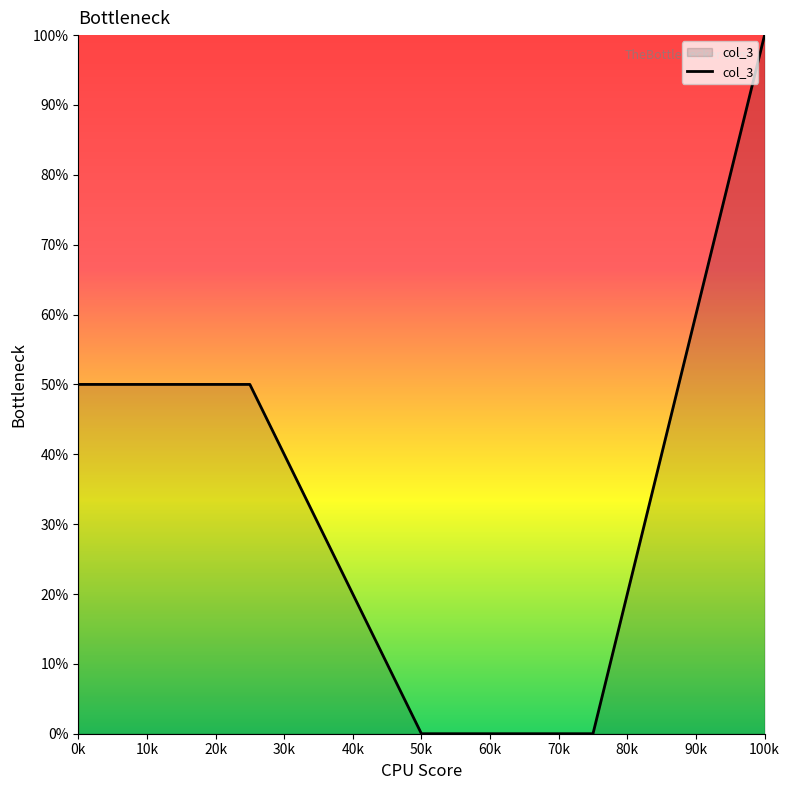

What is the maximum value shown in the chart?

100